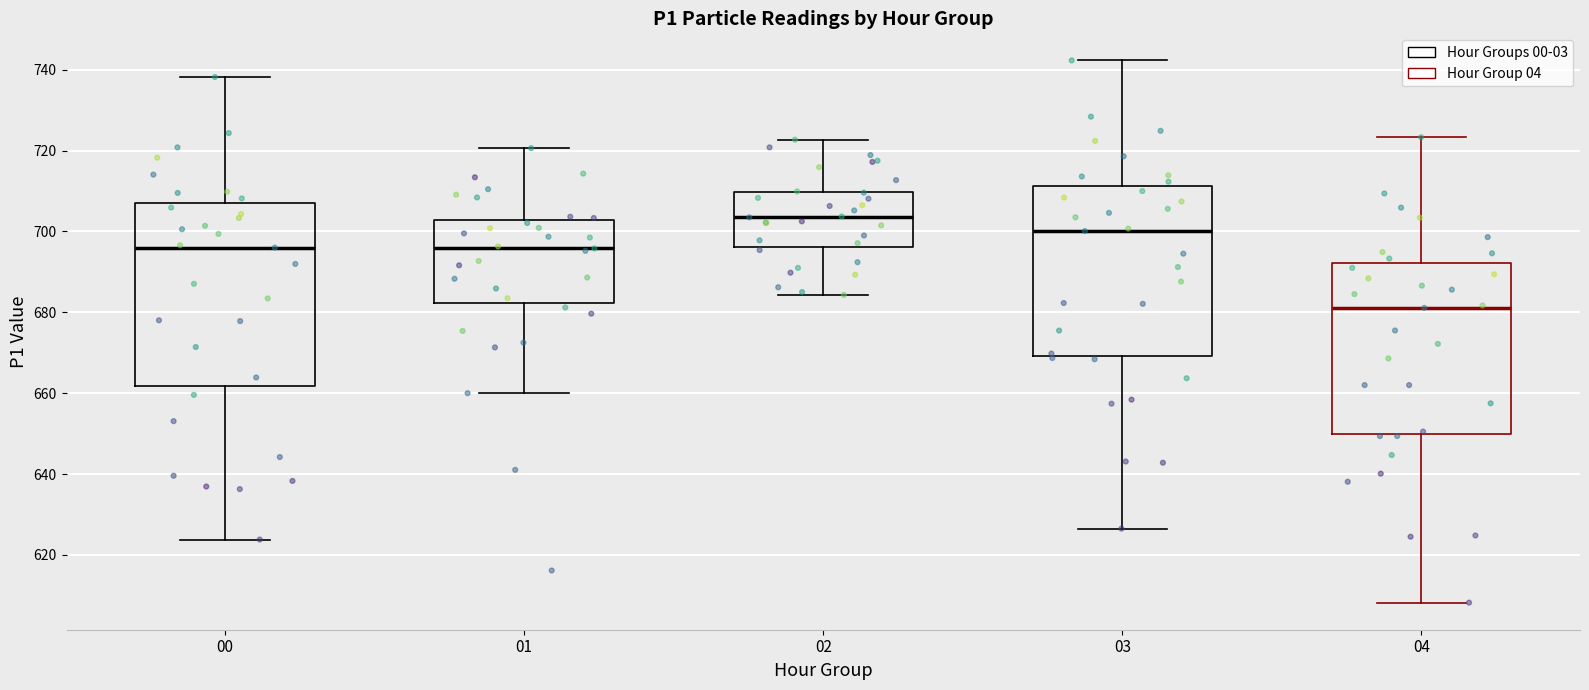

Where does the upper whisker of the box at x = 04 end on the y-axis? The values are not printed on the chart, so give them approximately, as read against the axis.

724